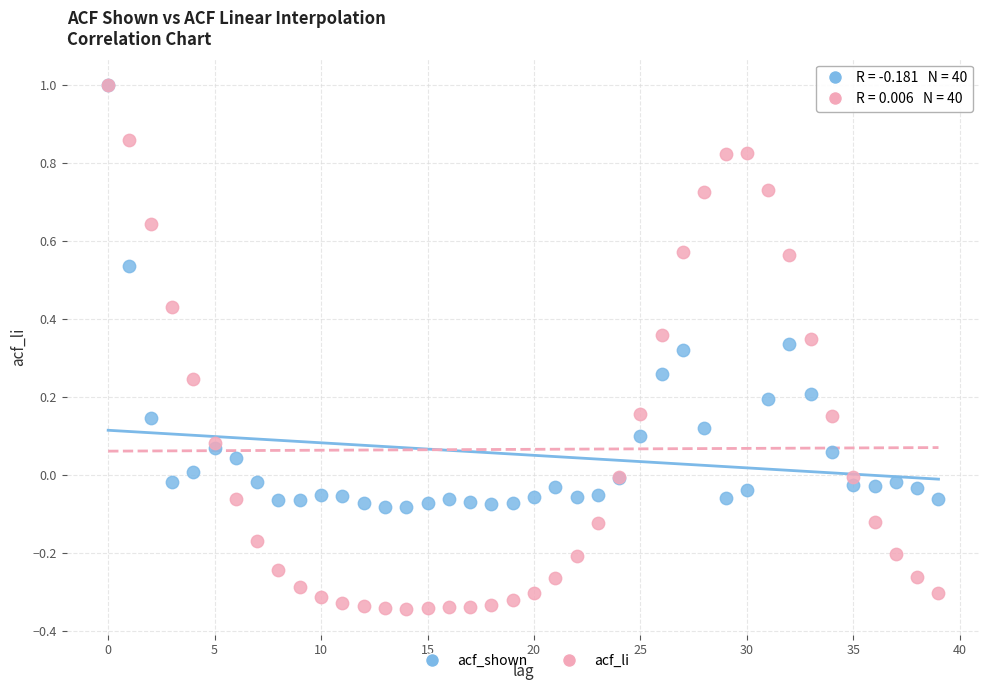

What are all the series names shown in the legend?

acf_shown, acf_li